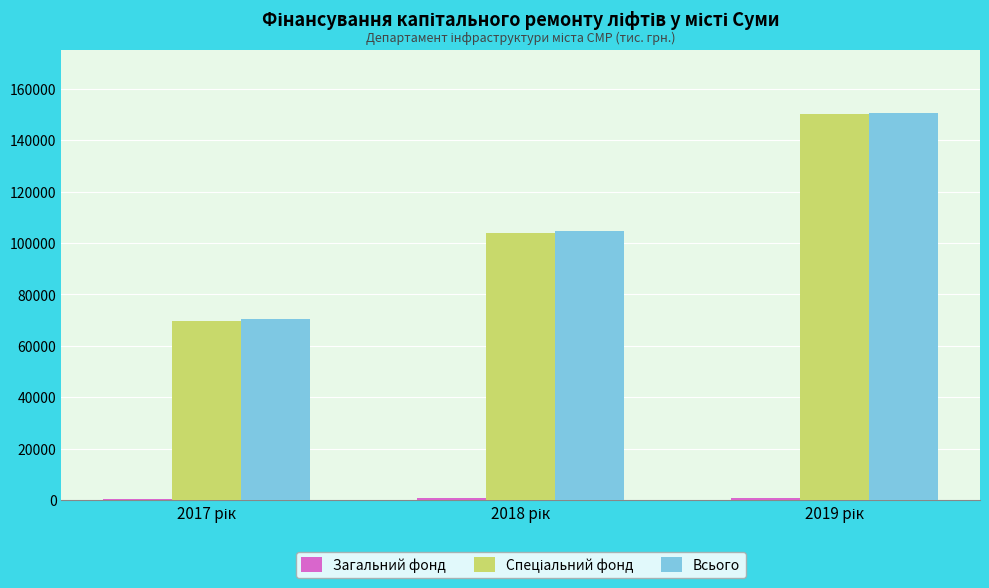

At how many categories does at least one series exceed 22722?

3